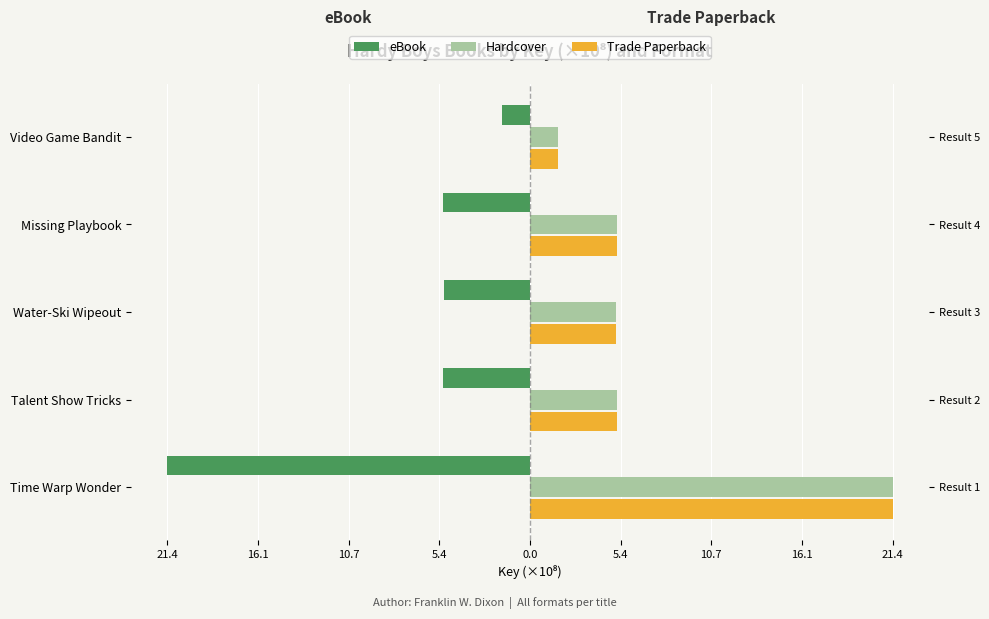

What is the sum of all Hardcover values?

38.5